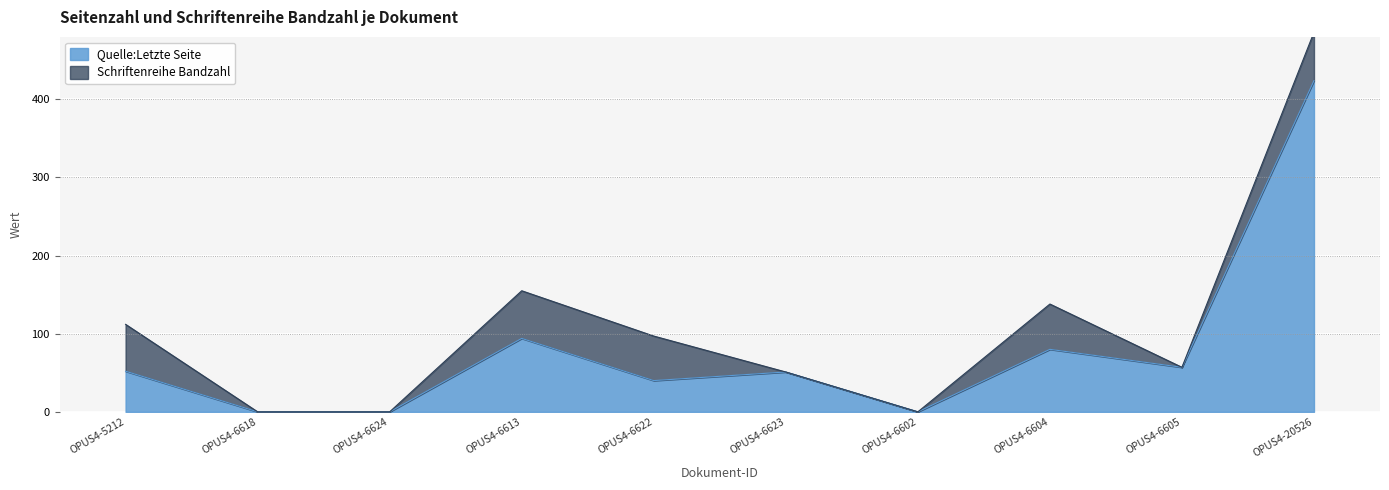

Reading right to left, transcribe all the data shown in this chart.

424	57	80	0	51	40	94	0	0	52